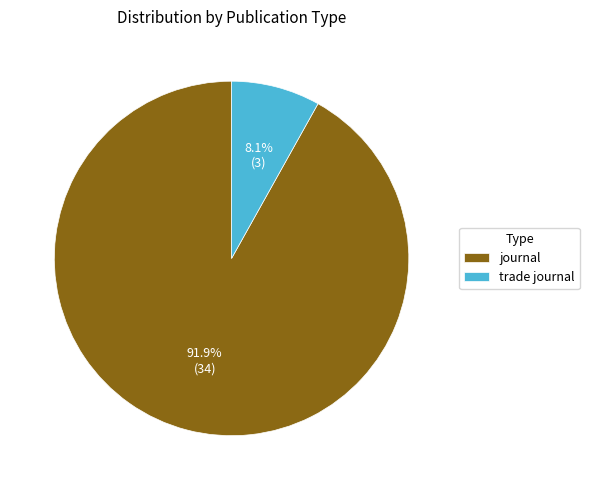

To the nearest percent, what is the average slice percentage?

50%